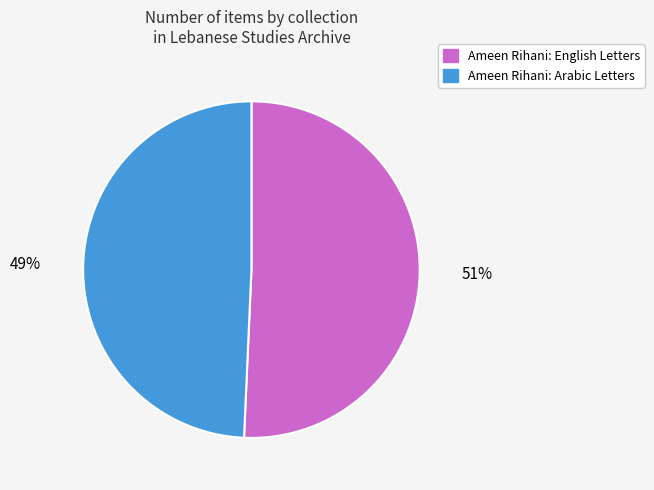

What is the majority slice?

Ameen Rihani: English Letters